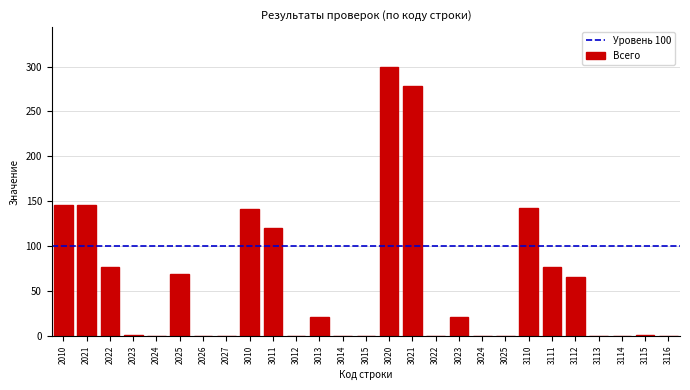

The chart shows a value of 203 at 3011. True or false?

False